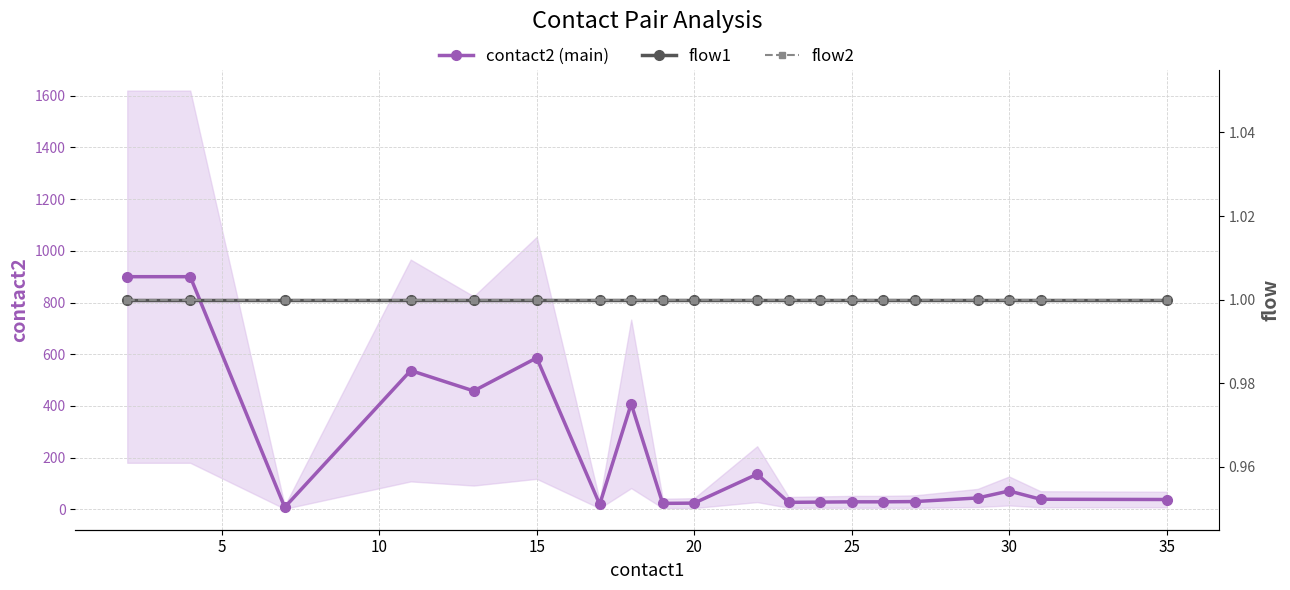

Rank the series by their maximum value, from lowest to highest.

flow1, flow2, contact2 (main)